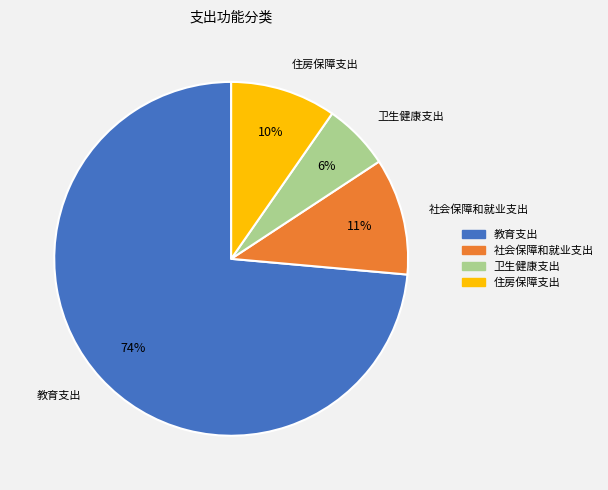

Which category has the biggest portion of the pie?

教育支出